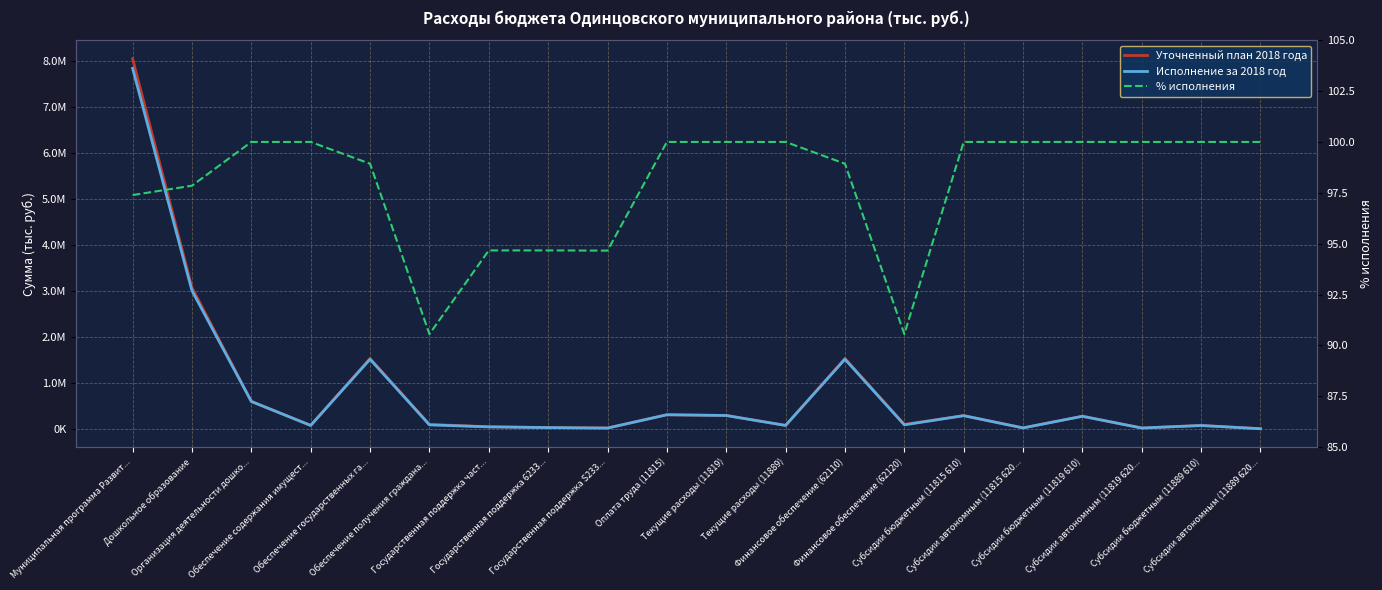

What position from the left is Текущие расходы (11819)?

11